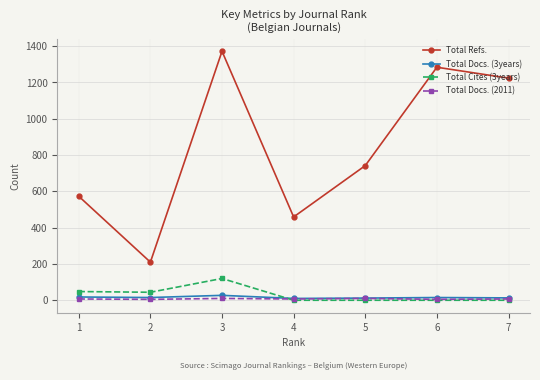

How many interior local valleys does the Total Refs. series have?

2